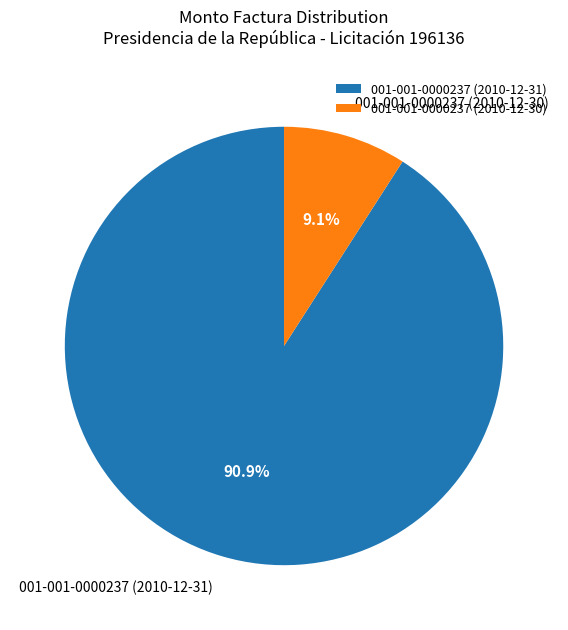

Which slice represents more than half of the pie?

001-001-0000237 (2010-12-31)